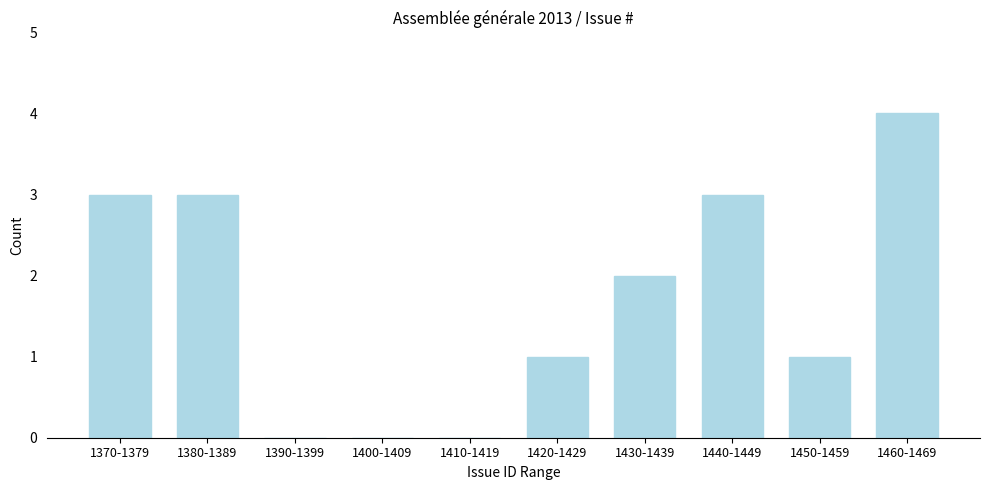

Reading left to right, extract all data points from this chart.

1370-1379=3	1380-1389=3	1390-1399=0	1400-1409=0	1410-1419=0	1420-1429=1	1430-1439=2	1440-1449=3	1450-1459=1	1460-1469=4